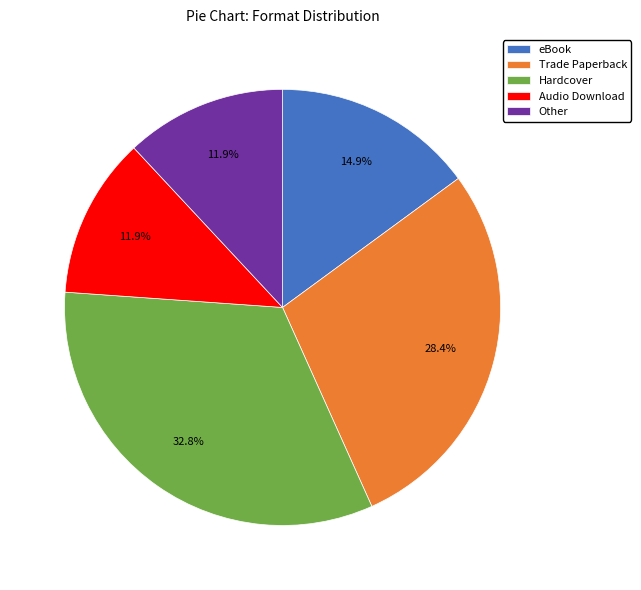

The eBook slice represents 15% of the pie. True or false?

True